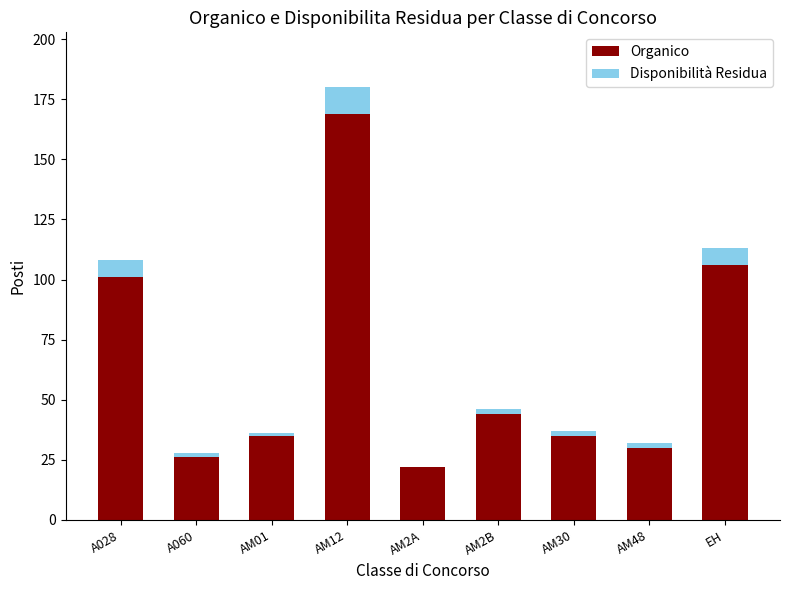

Read the Organico value at EH, to the nearest 50.

100